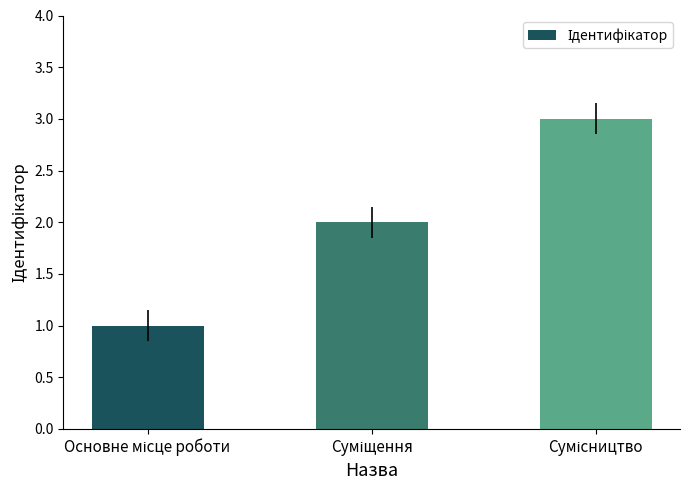

How many data points are less than 2?

1